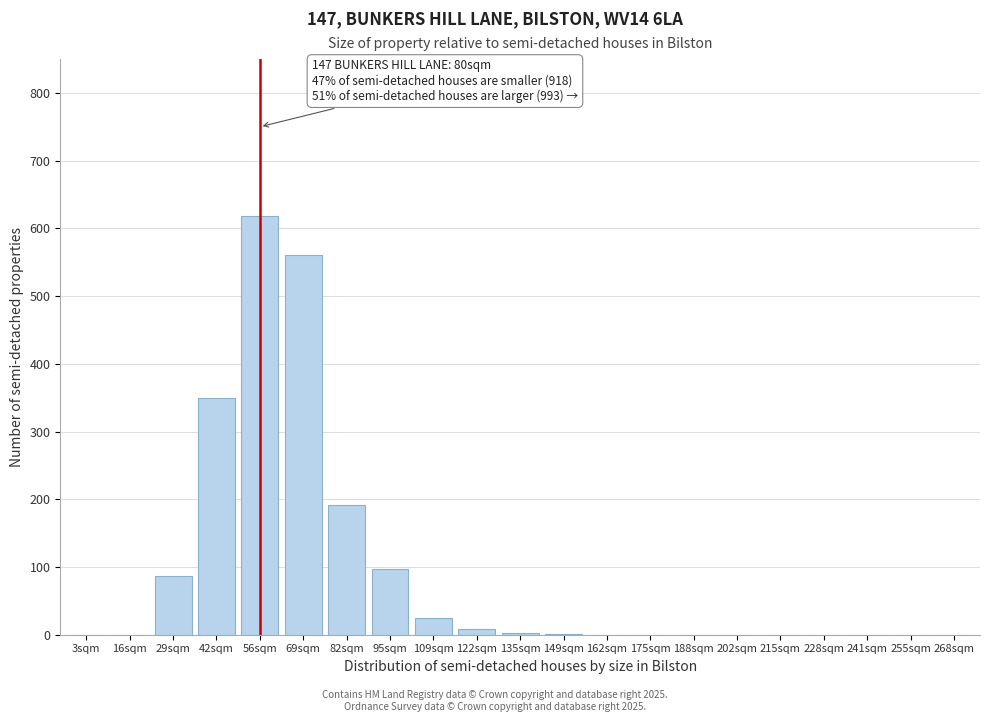

True or false: the data shows -226 at 175sqm.

False